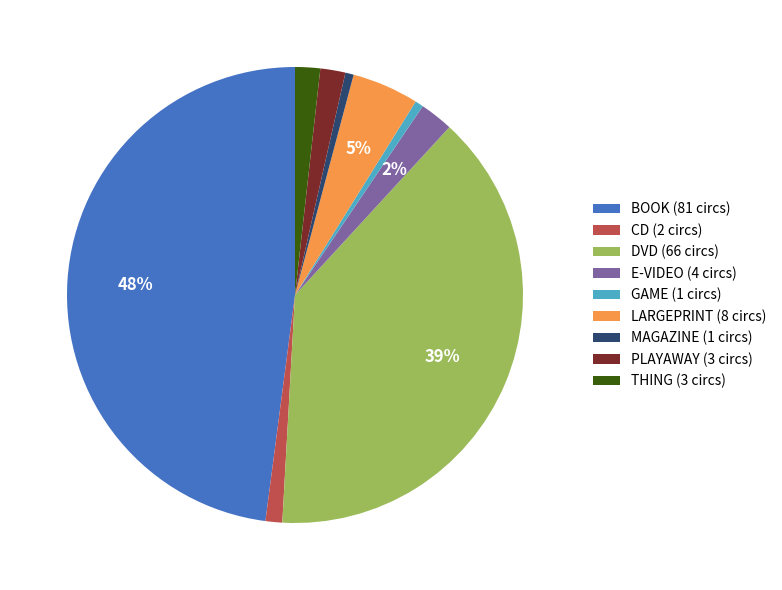

Is it true that MAGAZINE is 1% of the pie?

True